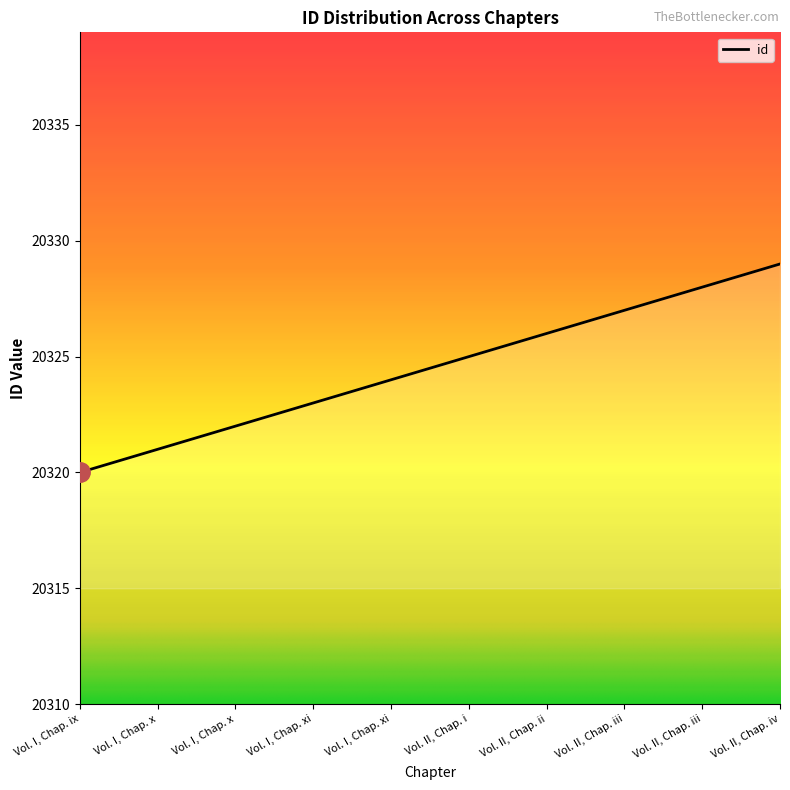

What is the change in value from Vol. I, Chap. x to Vol. II, Chap. iv?

+7